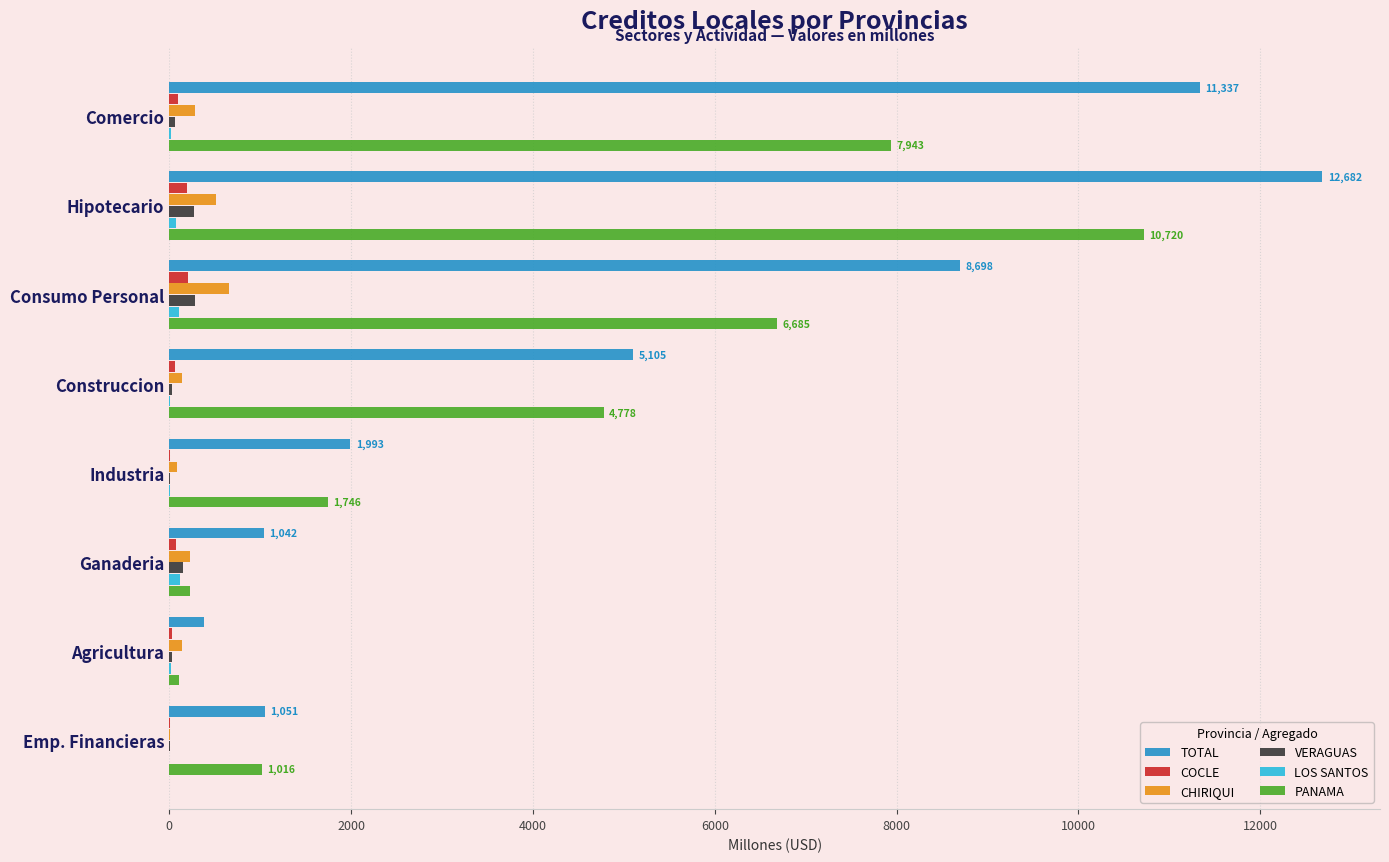

What is the sum of all TOTAL values?

42288.6